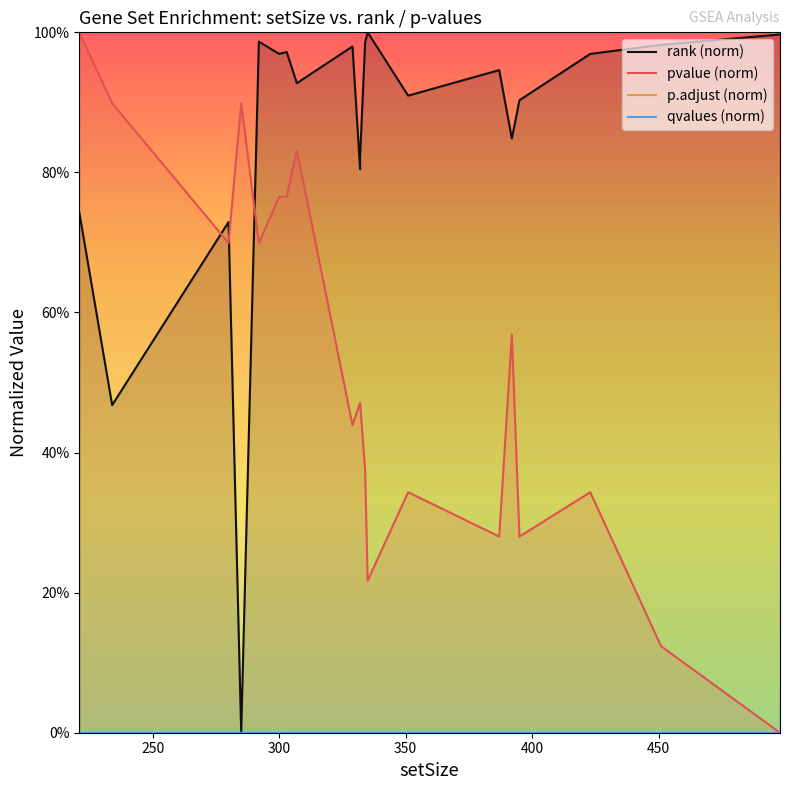

True or false: qvalues (norm) and pvalue (norm) cross at least once.

False